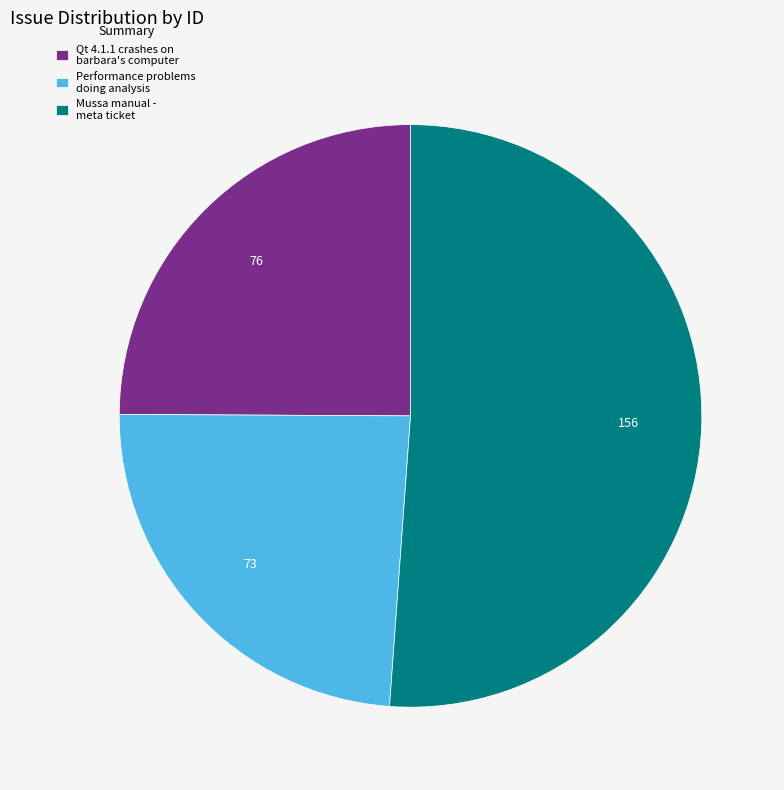

How many segments does this pie chart have?

3